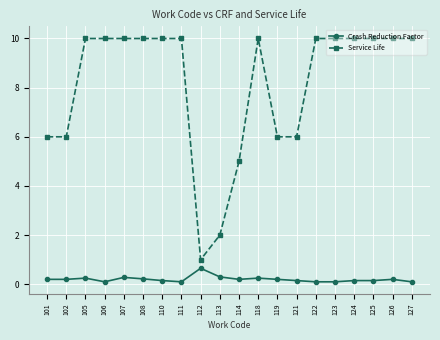

Which series has the largest total across all categories?

Service Life